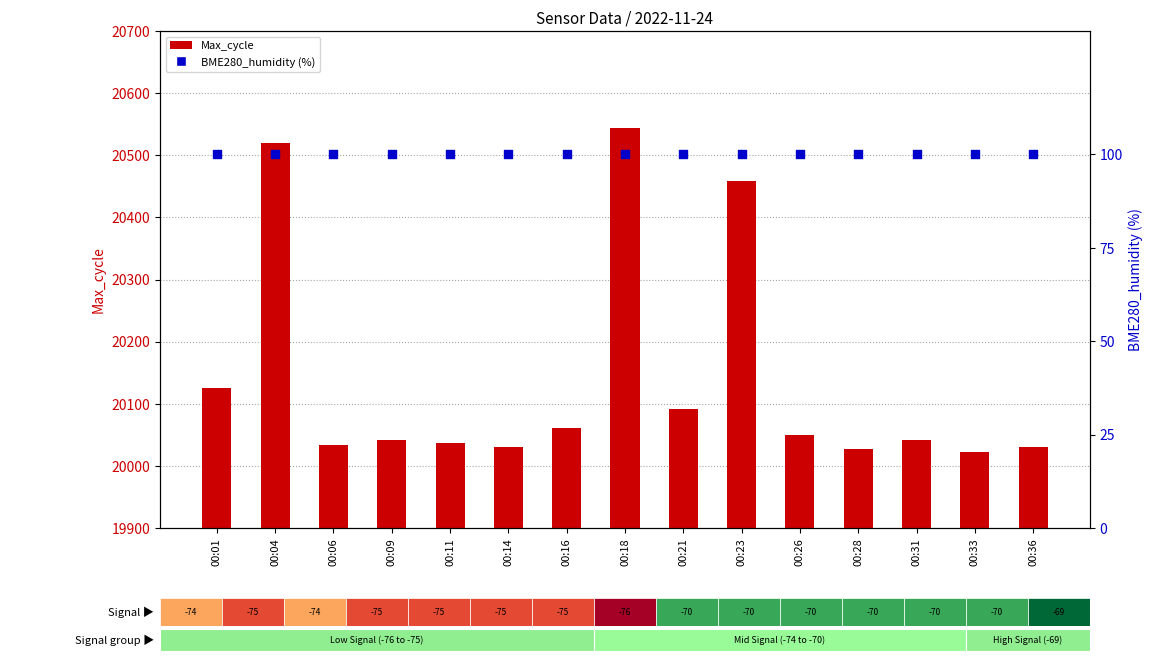

Which series reaches the minimum Y coordinate?

BME280_humidity